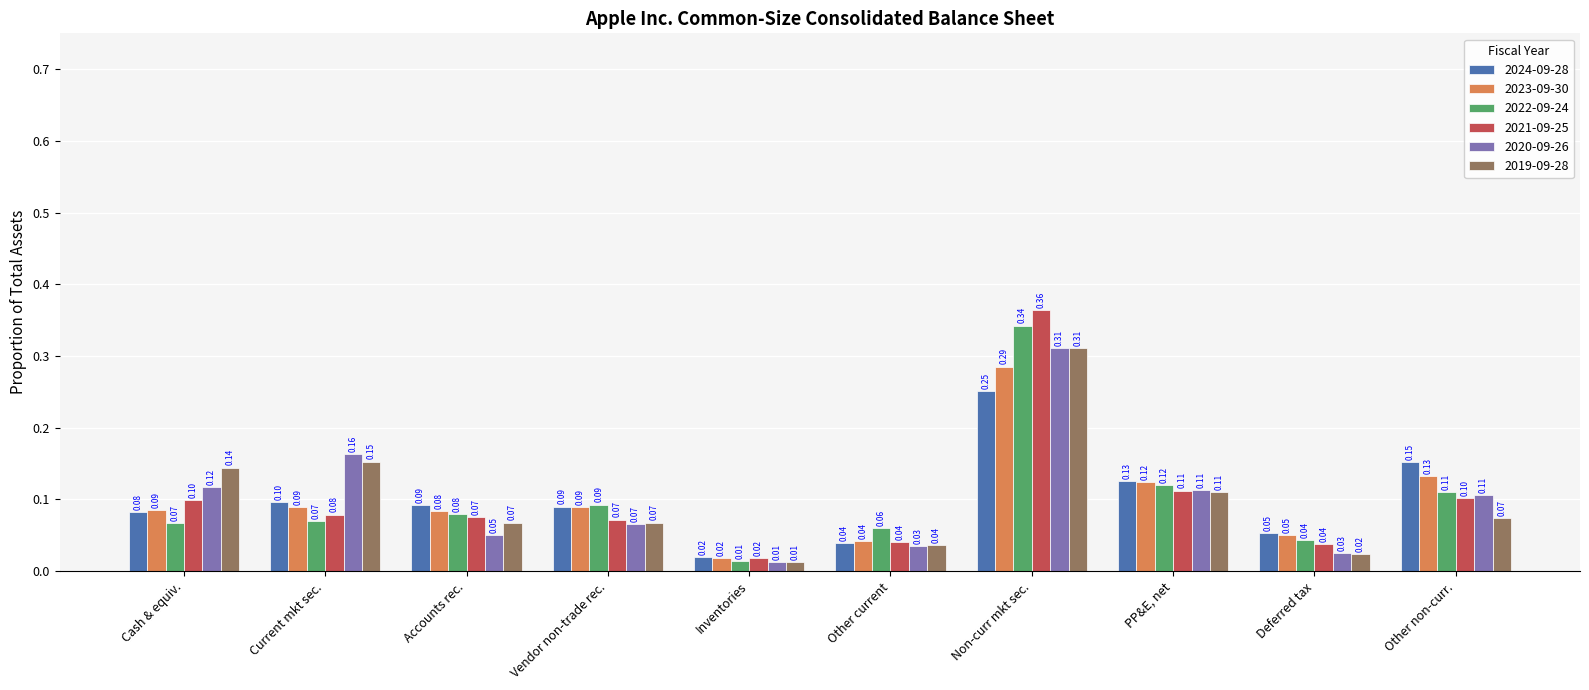

At which category is the sum across all series the highest?

Non-curr mkt sec.